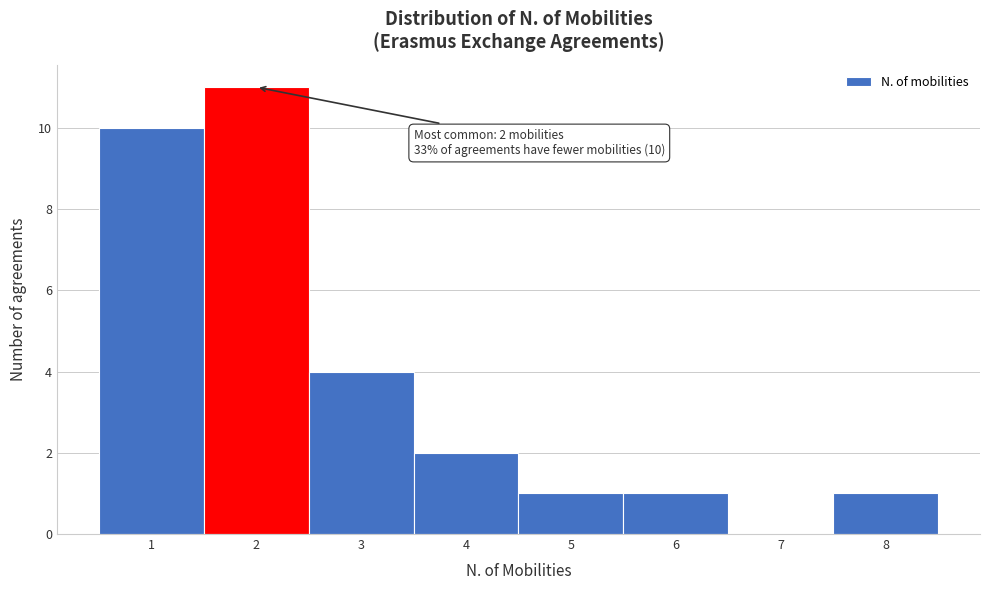

Over which range of the x-axis is the bar tallest?

1.5 to 2.5